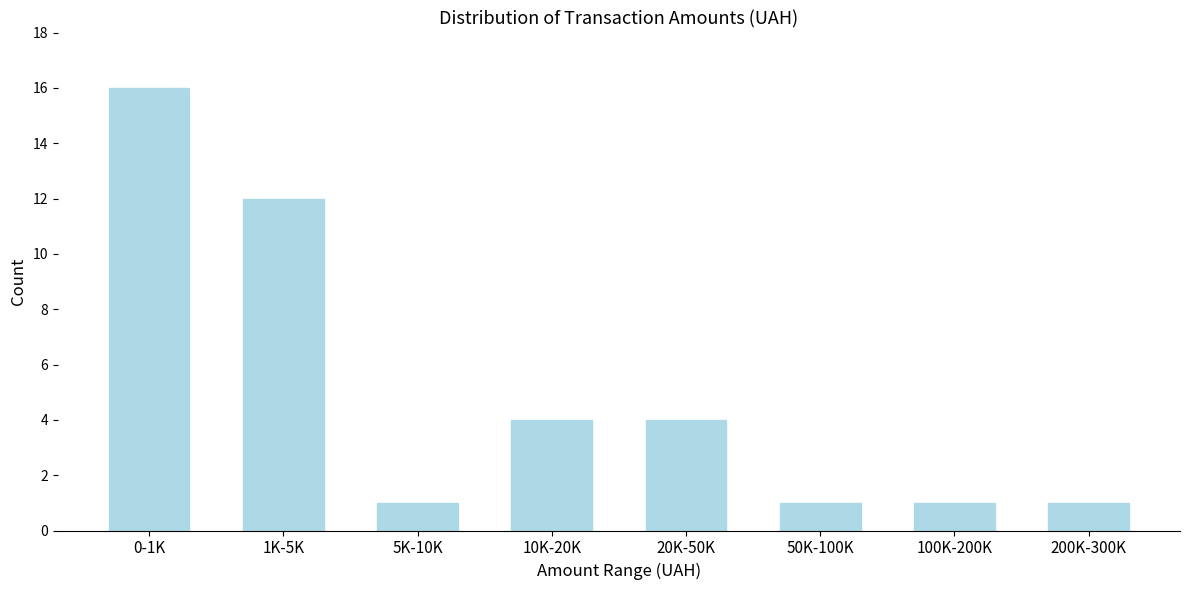

Reading left to right, list all the values displayed in this chart.

0-1K=16	1K-5K=12	5K-10K=1	10K-20K=4	20K-50K=4	50K-100K=1	100K-200K=1	200K-300K=1